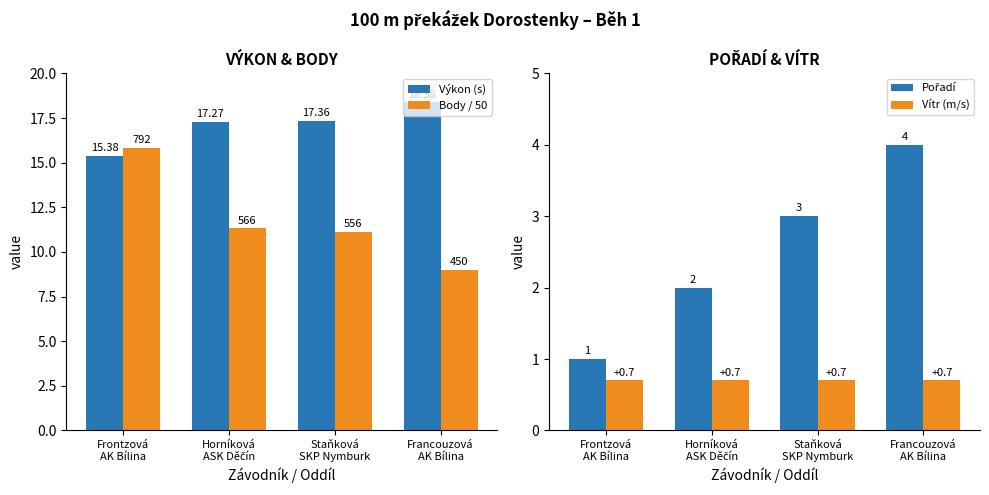

Reading left to right, transcribe all the data shown in this chart.

Výkon (s): 15.4	17.3	17.4	18.4
Body / 50: 15.8	11.3	11.1	9.0
Pořadí: 1.0	2.0	3.0	4.0
Vítr (m/s): 0.7	0.7	0.7	0.7